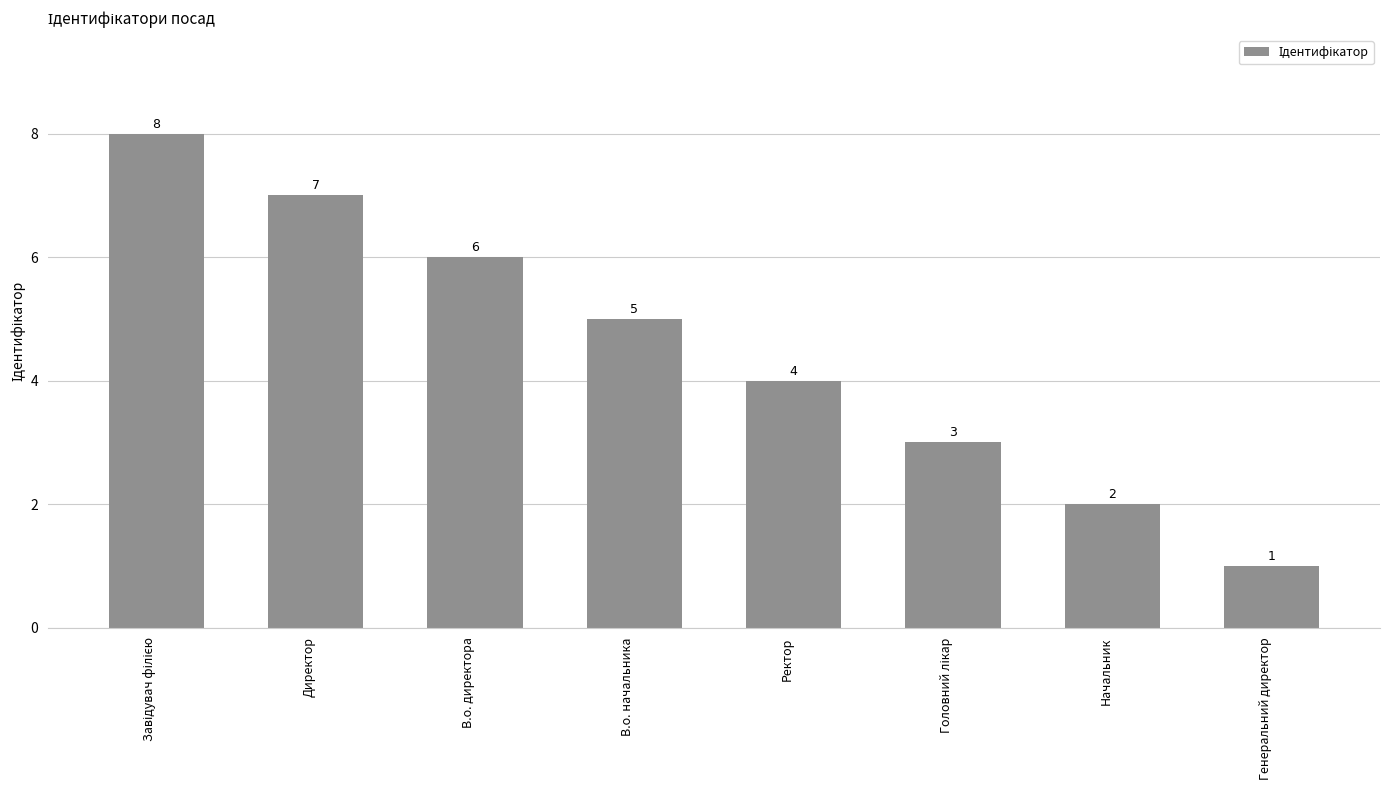

Reading left to right, list all the values displayed in this chart.

8	7	6	5	4	3	2	1